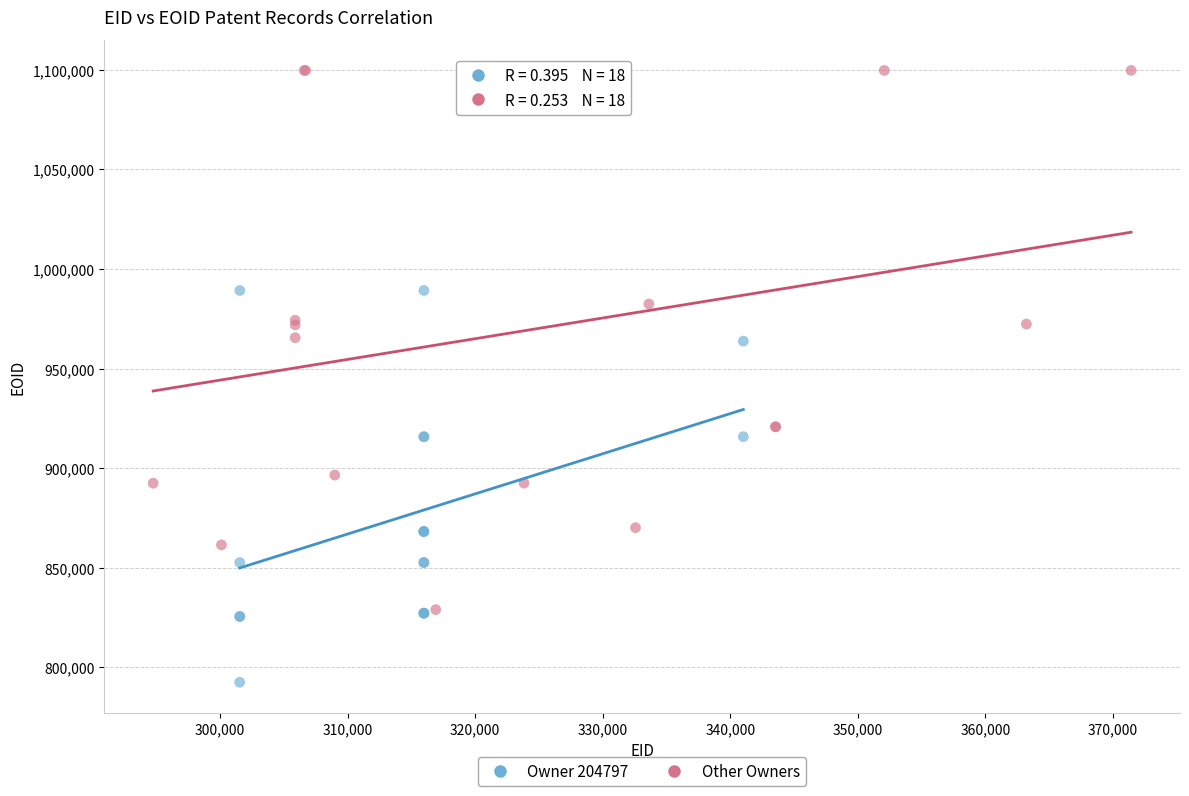

Which series has the widest spread of Y values?

Other Owners